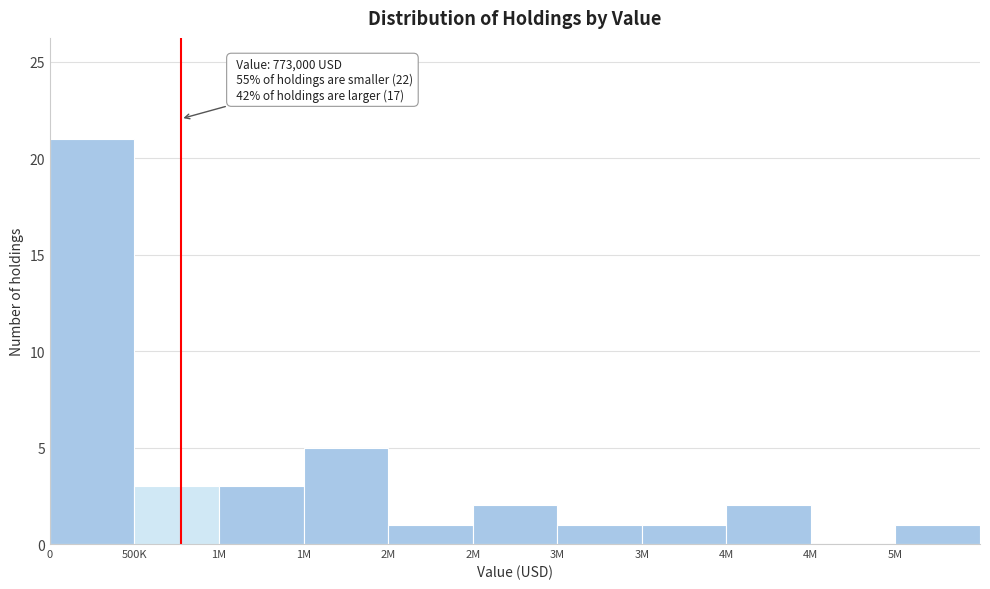

How many positive values are there?

10